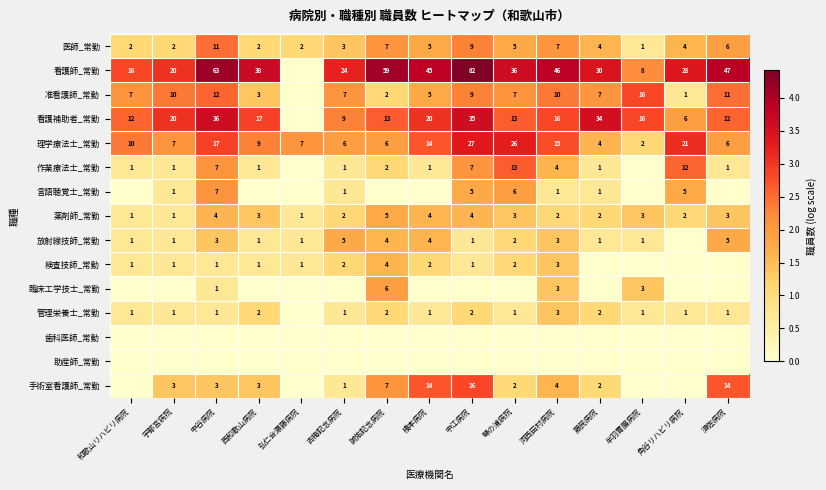

At which category does the chart reach its peak across all series?

中江病院